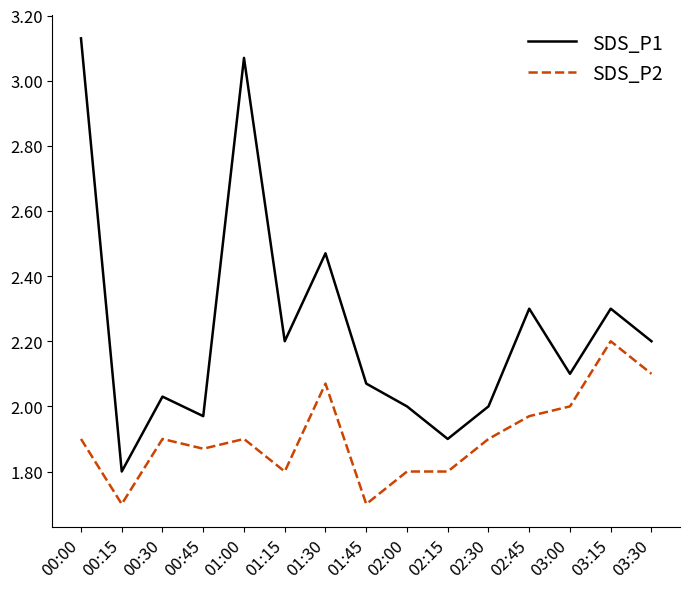

List the series in order of their overall mean, lowest first.

SDS_P2, SDS_P1